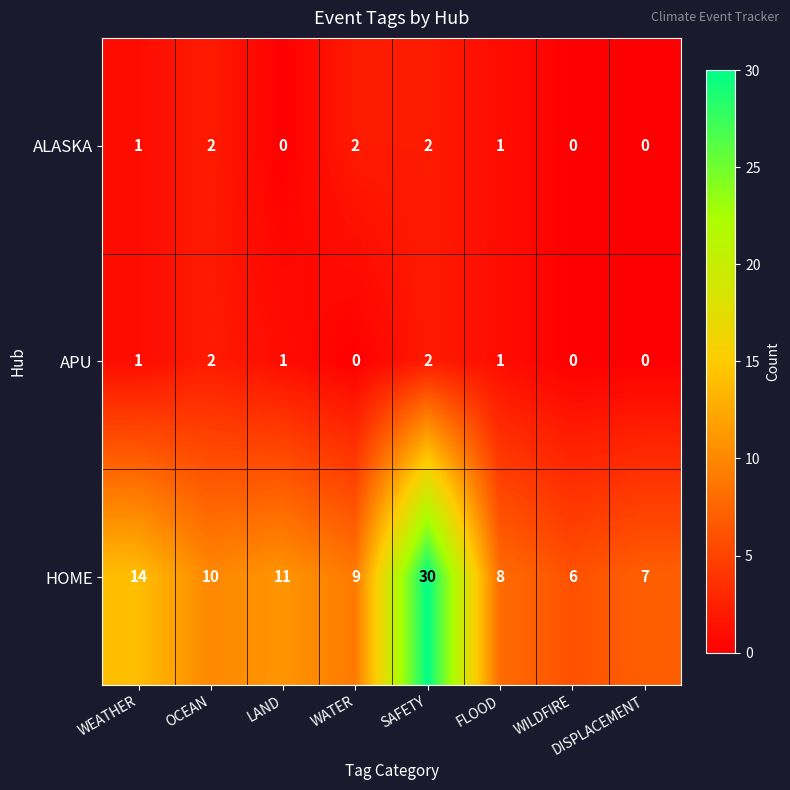

What is the difference between the highest and lowest values at SAFETY?

28